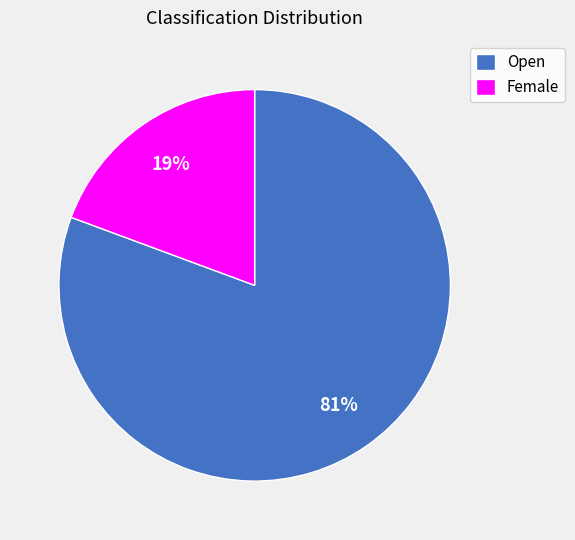

To the nearest percent, what percentage of the pie is Female?

19%